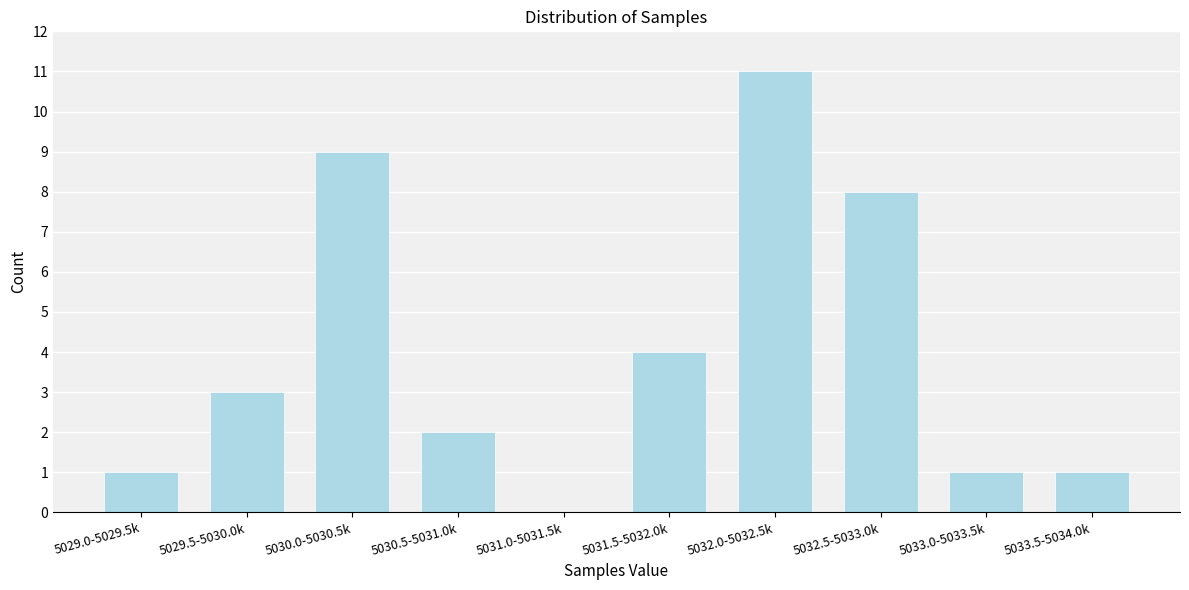

Reading left to right, transcribe all the data shown in this chart.

5029.0-5029.5k=1	5029.5-5030.0k=3	5030.0-5030.5k=9	5030.5-5031.0k=2	5031.0-5031.5k=0	5031.5-5032.0k=4	5032.0-5032.5k=11	5032.5-5033.0k=8	5033.0-5033.5k=1	5033.5-5034.0k=1